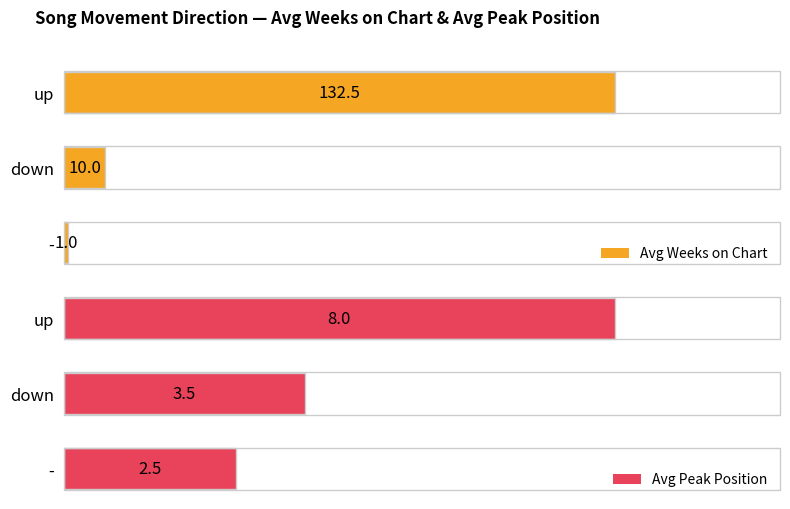

How many series are shown in this chart?

2